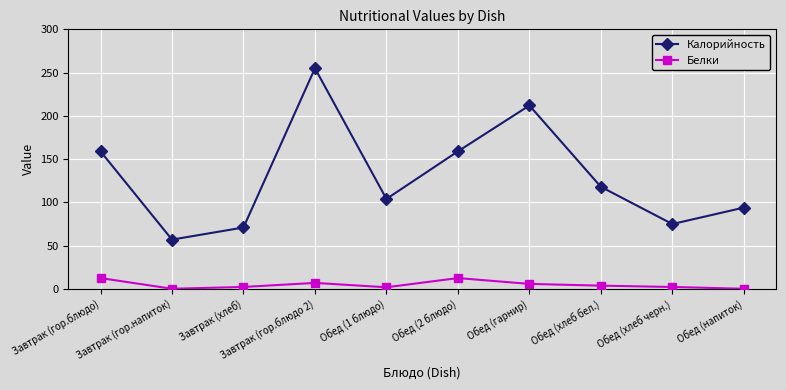

What is the total value across all series at Обед (напиток)?

94.2